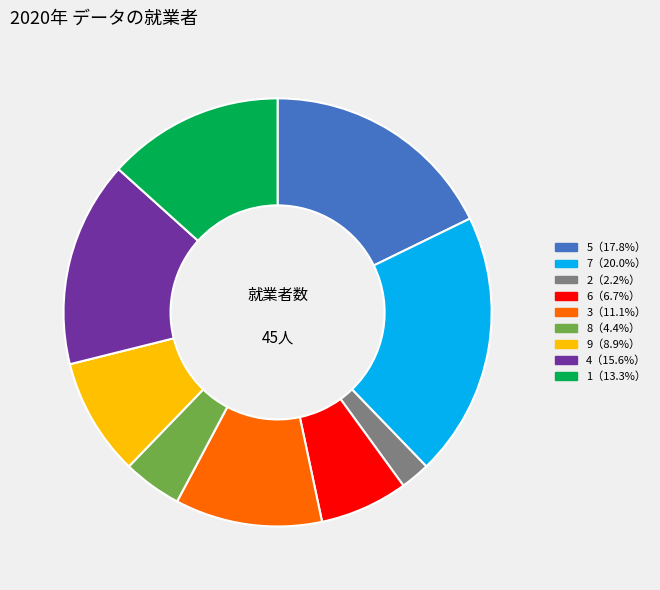

Is there any slice that represents more than half of the pie?

No